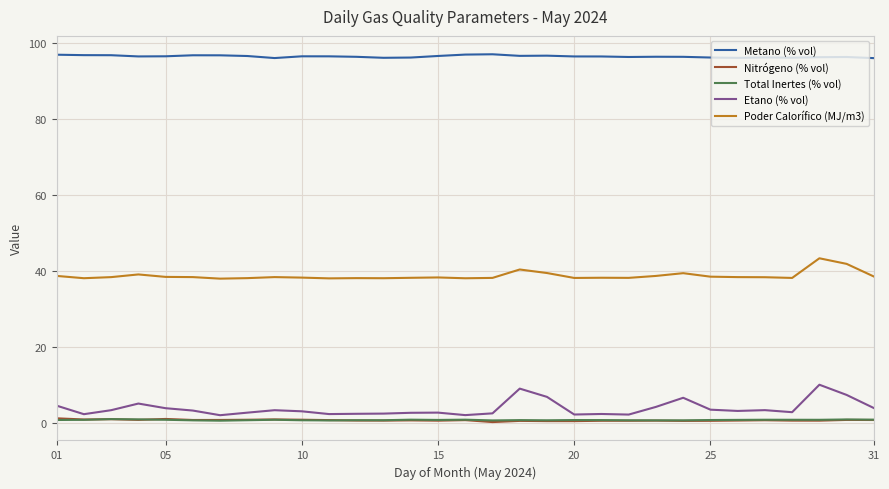

True or false: Total Inertes (% vol) has more than 2 interior local peaks.

True